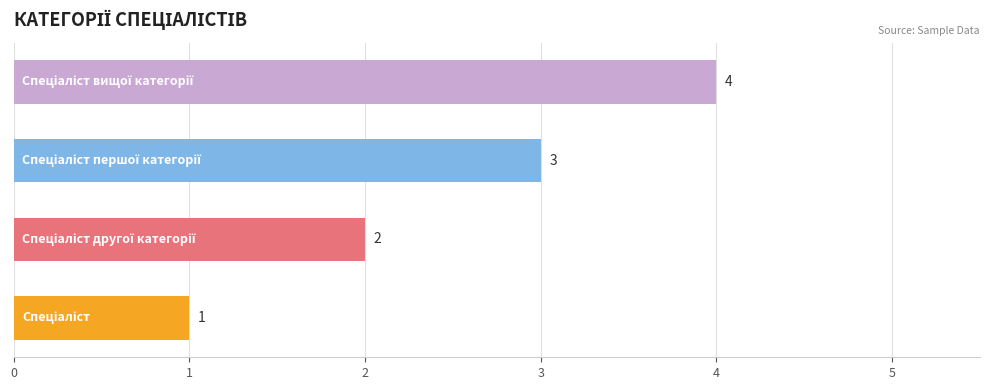

How many values are between 2 and 4?

3